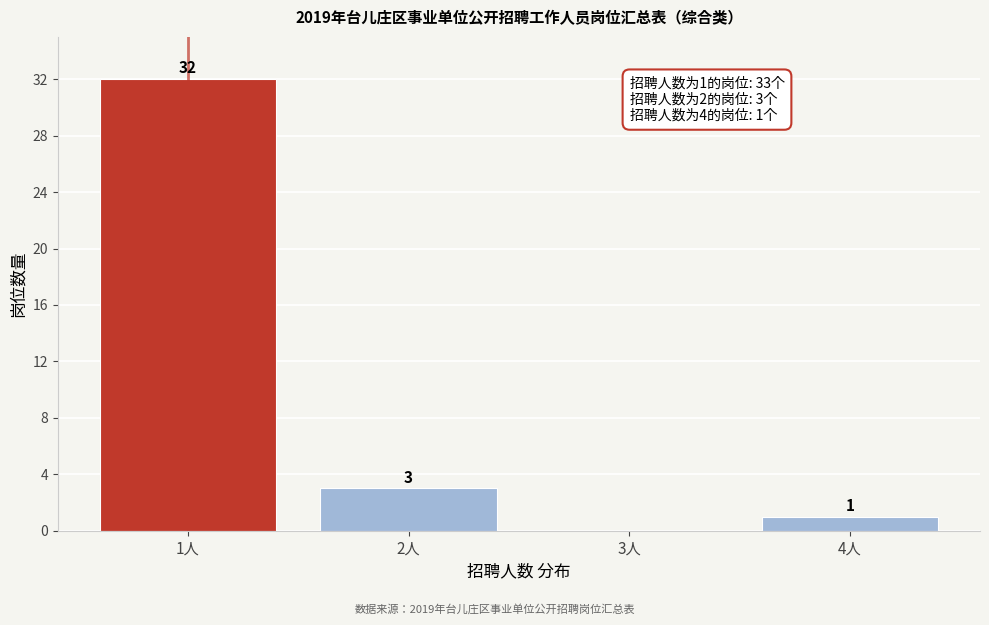

Reading left to right, what are all the values shown in this chart?

1人=32	2人=3	3人=0	4人=1